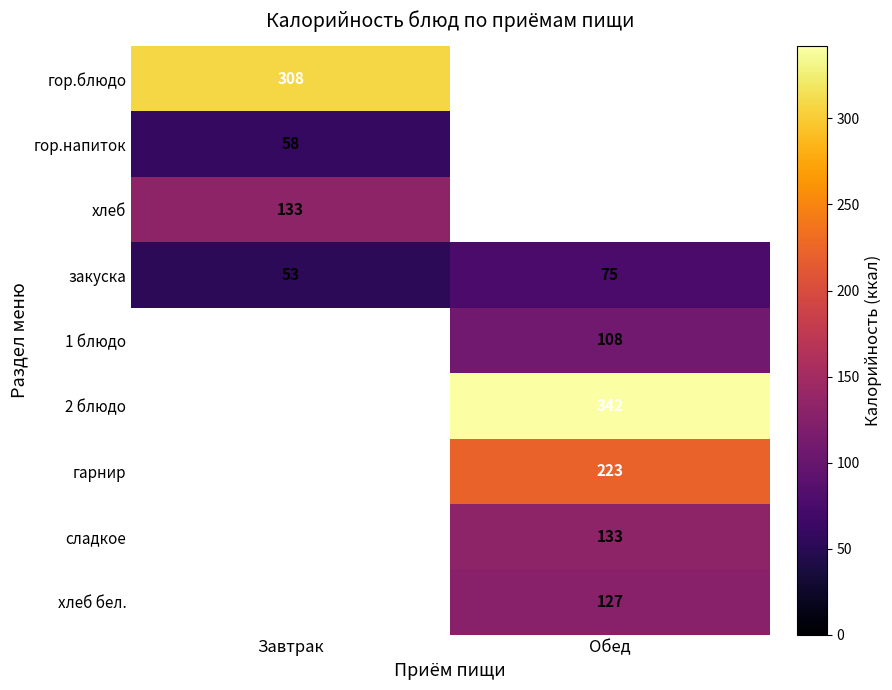

Which label corresponds to the smallest value in the chart?

Завтрак